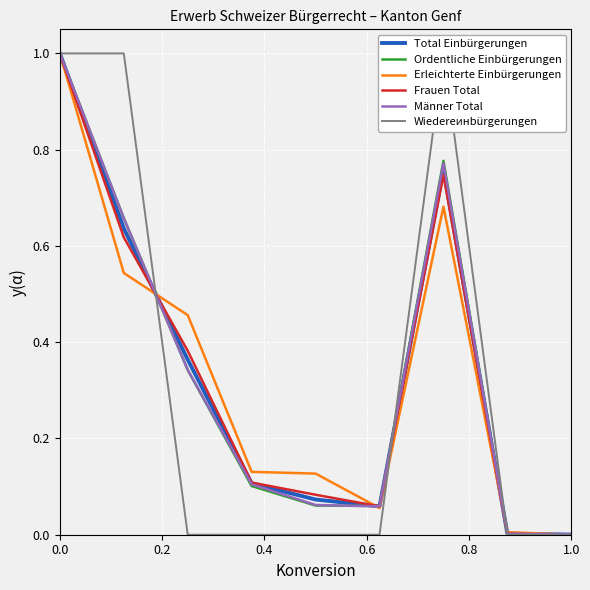

What is the difference between the maximum and minimum values in the Erleichterte Einbürgerungen series?

1.0